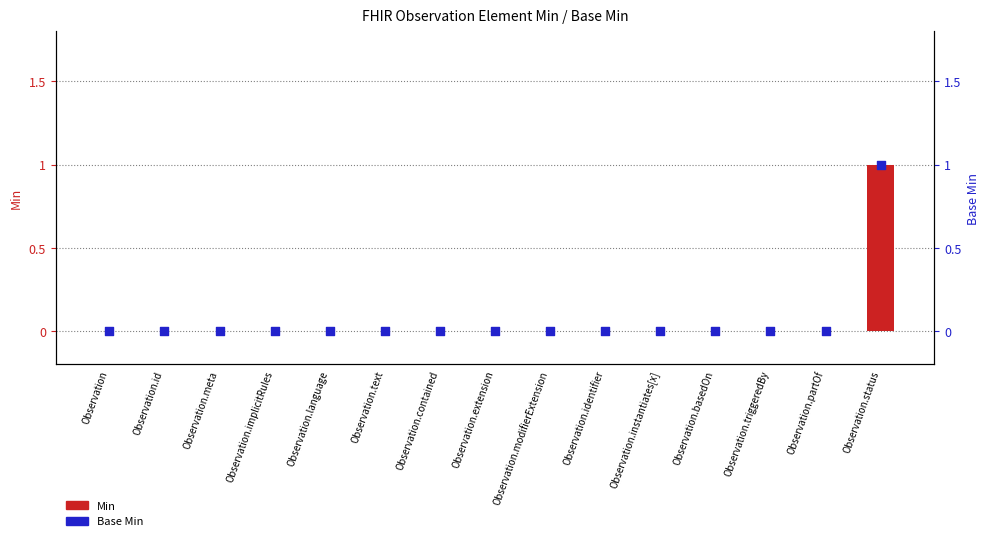

Which series has the largest total across all categories?

Min